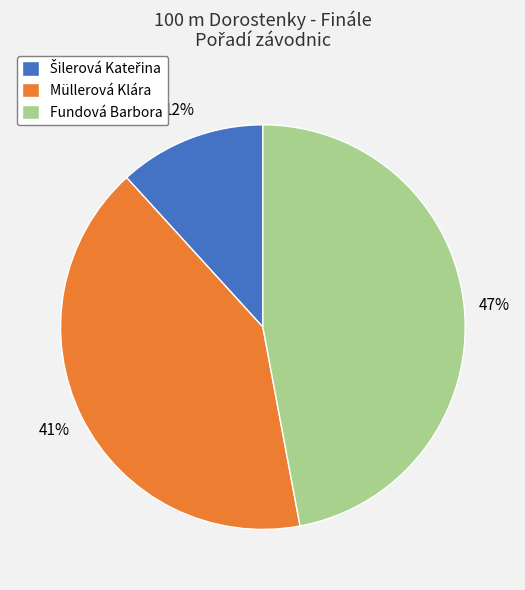

How many slices are in this pie chart?

3